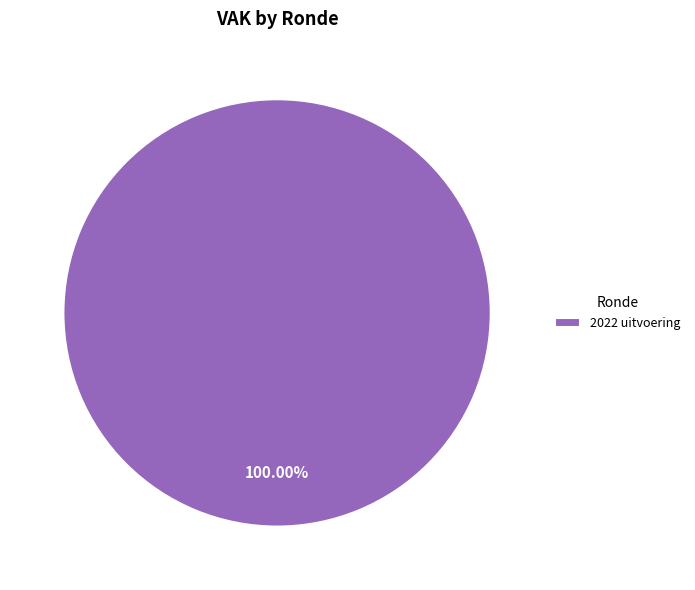

Rank the categories by value from highest to lowest.

2022 uitvoering